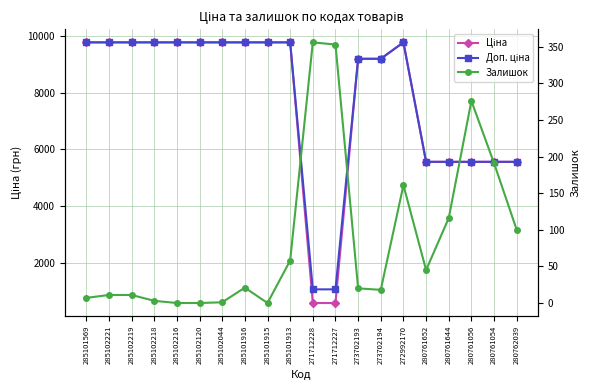

True or false: Ціна has more than 2 points higher than both neighbors.

False